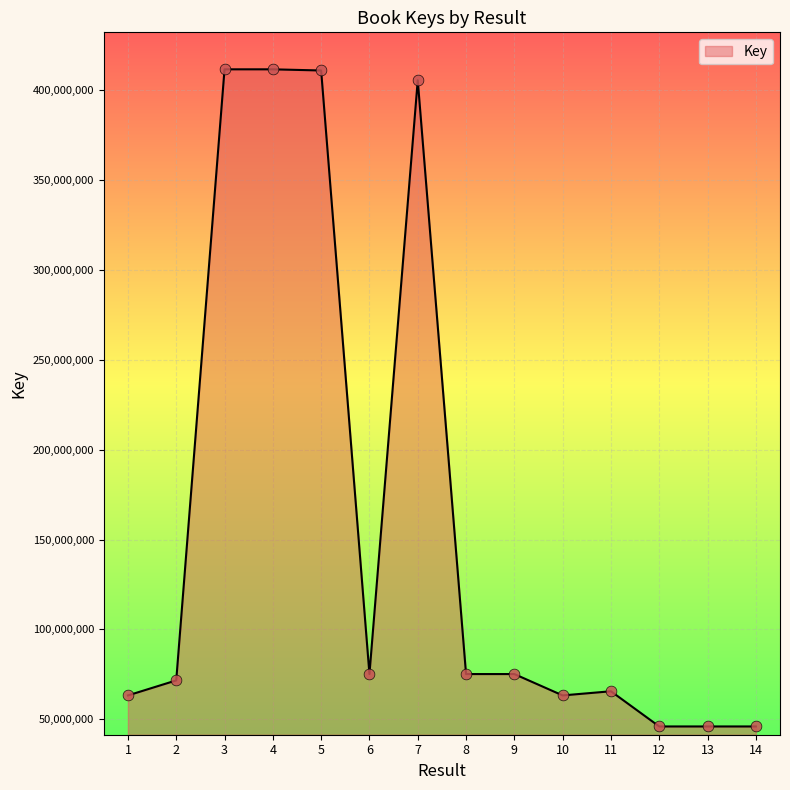

Which has a higher value, 14 or 9?

9